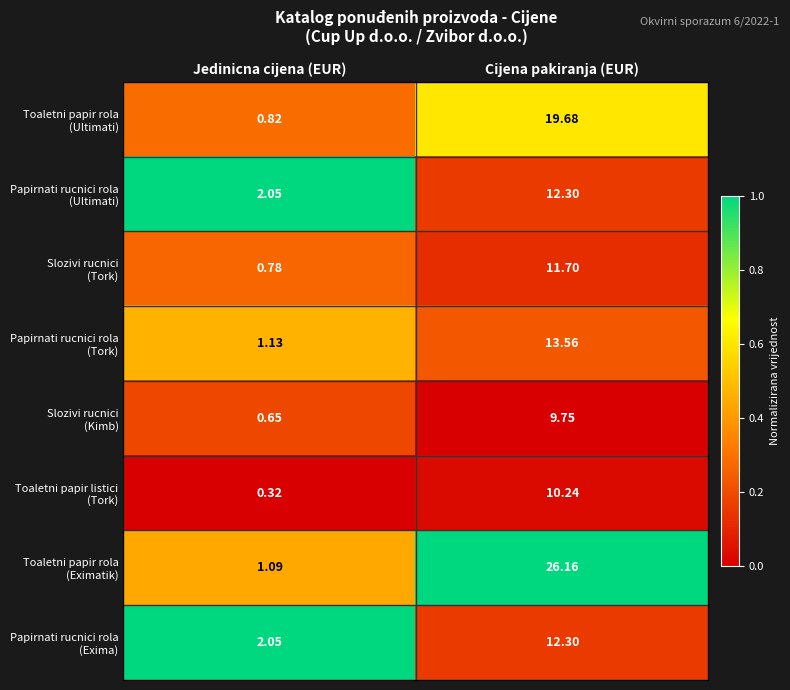

At which category is the sum across all series the highest?

Cijena pakiranja (EUR)